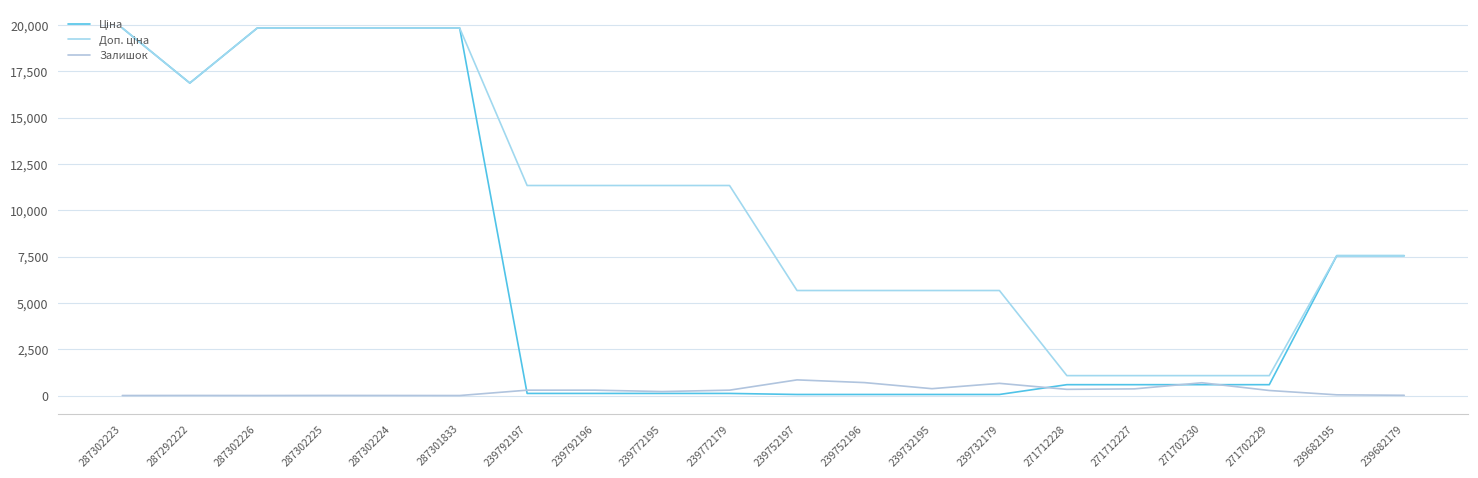

Reading left to right, list all the values displayed in this chart.

Ціна: 287302223=19831.1	287292222=16863.2	287302226=19831.1	287302225=19831.1	287302224=19831.1	287301833=19831.1	239792197=113.3	239792196=113.3	239772195=113.3	239772179=113.3	239752197=56.7	239752196=56.7	239732195=56.7	239732179=56.7	271712228=586.0	271712227=586.0	271702230=586.0	271702229=586.0	239682195=7545.9	239682179=7545.9
Доп. ціна: 287302223=19831.1	287292222=16863.2	287302226=19831.1	287302225=19831.1	287302224=19831.1	287301833=19831.1	239792197=11334.0	239792196=11334.0	239772195=11334.0	239772179=11334.0	239752197=5667.0	239752196=5667.0	239732195=5667.0	239732179=5667.0	271712228=1074.5	271712227=1074.5	271702230=1074.5	271702229=1074.5	239682195=7545.9	239682179=7545.9
Залишок: 287302223=1.0	287292222=4.0	287302226=1.0	287302225=5.0	287302224=3.0	287301833=0.0	239792197=289.0	239792196=290.0	239772195=215.0	239772179=290.0	239752197=845.0	239752196=698.0	239732195=370.0	239732179=658.0	271712228=333.0	271712227=359.0	271702230=690.0	271702229=272.0	239682195=38.0	239682179=13.0